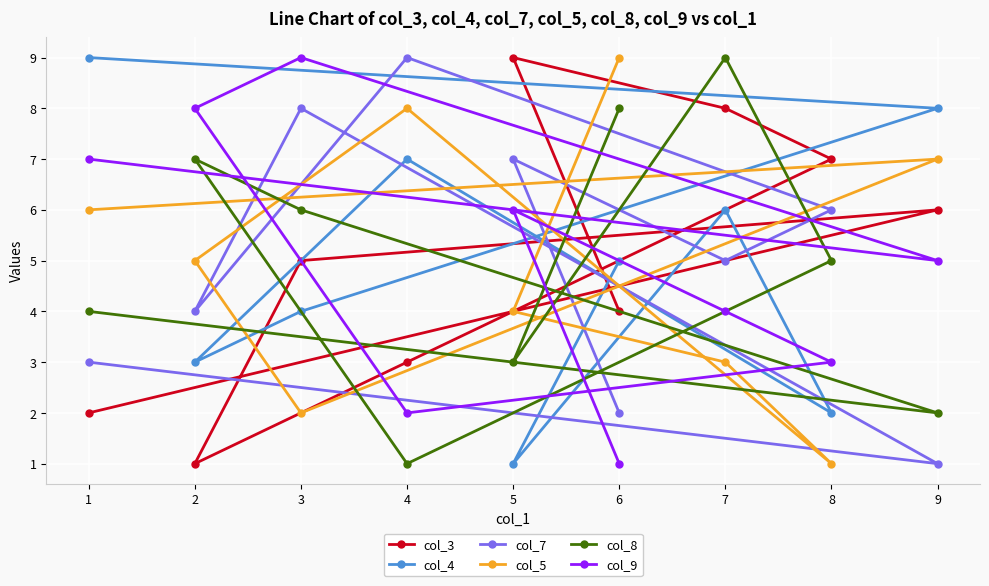

What is the greatest value displayed?

9